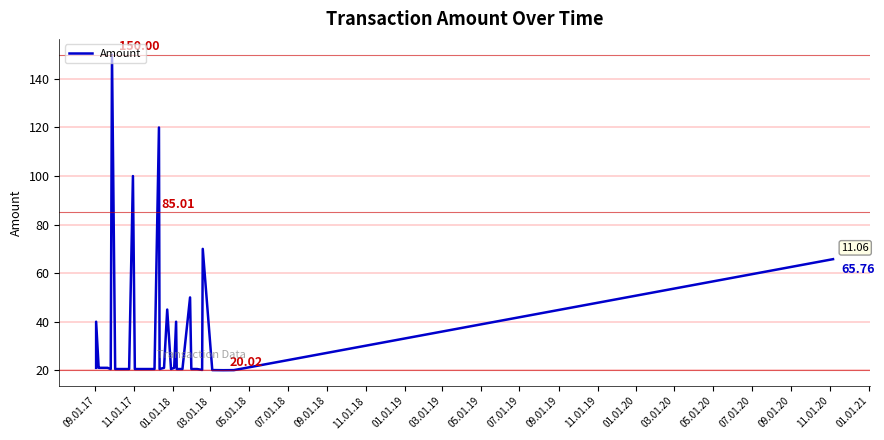

What is the value of the 13th point from the left?

20.5